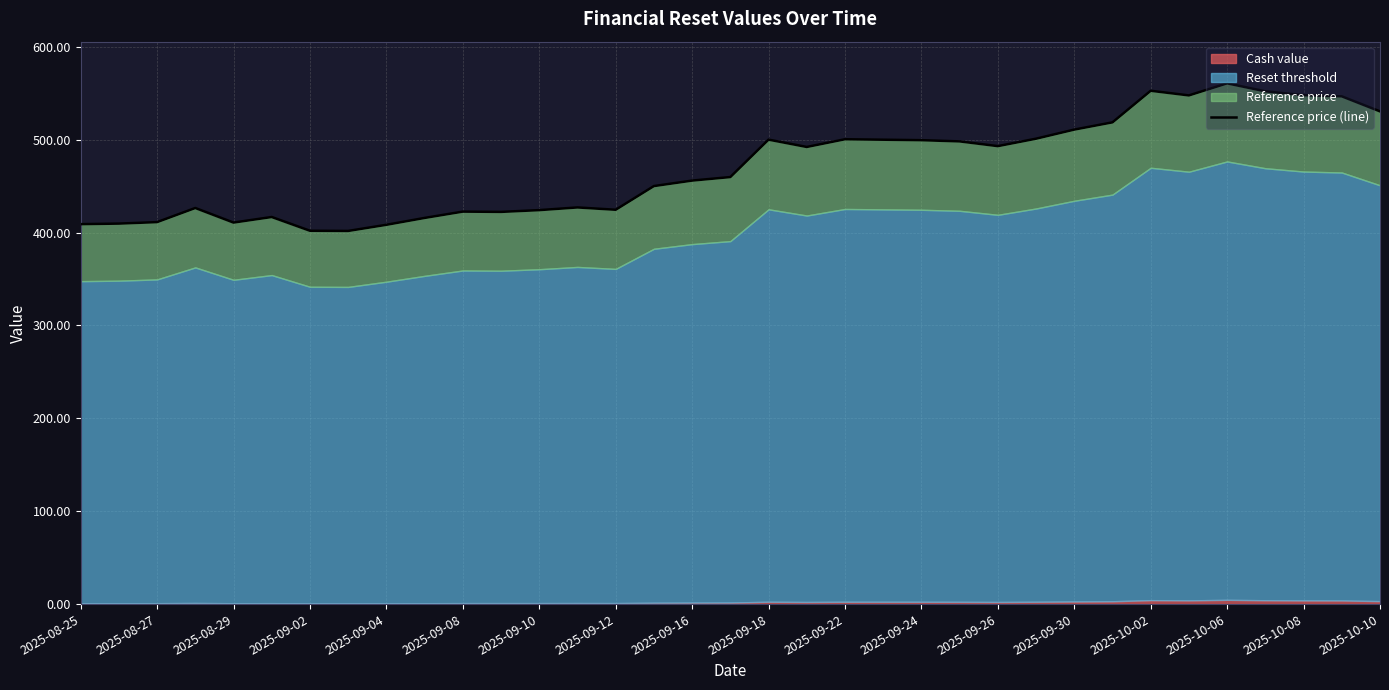

What is the difference between the second highest and minimum values?

150.9